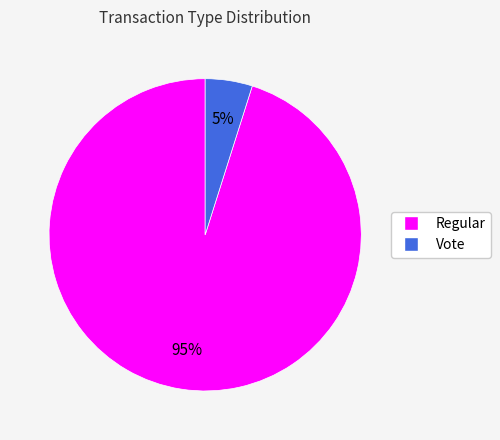

Is it true that Regular is 95% of the pie?

True